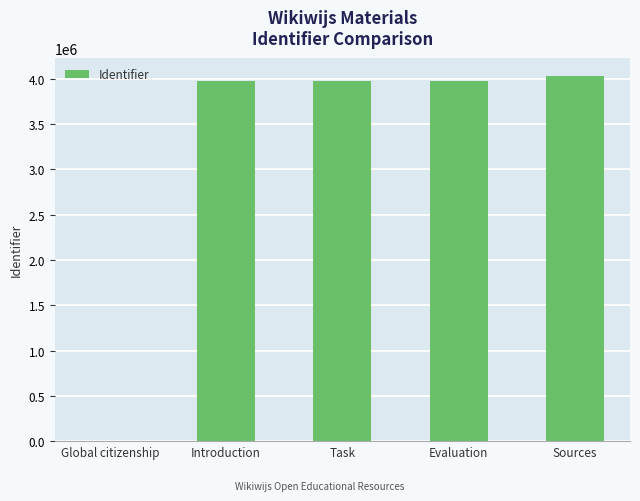

Between Global citizenship and Task, which is larger?

Task